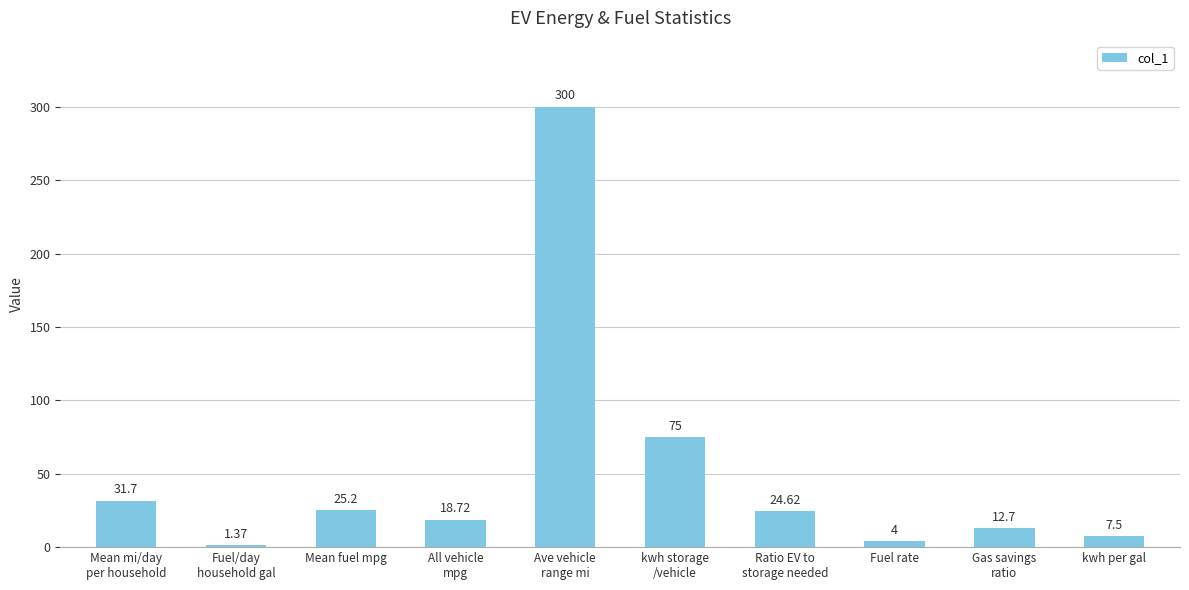

Which label corresponds to the largest value in the chart?

Ave vehicle
range mi